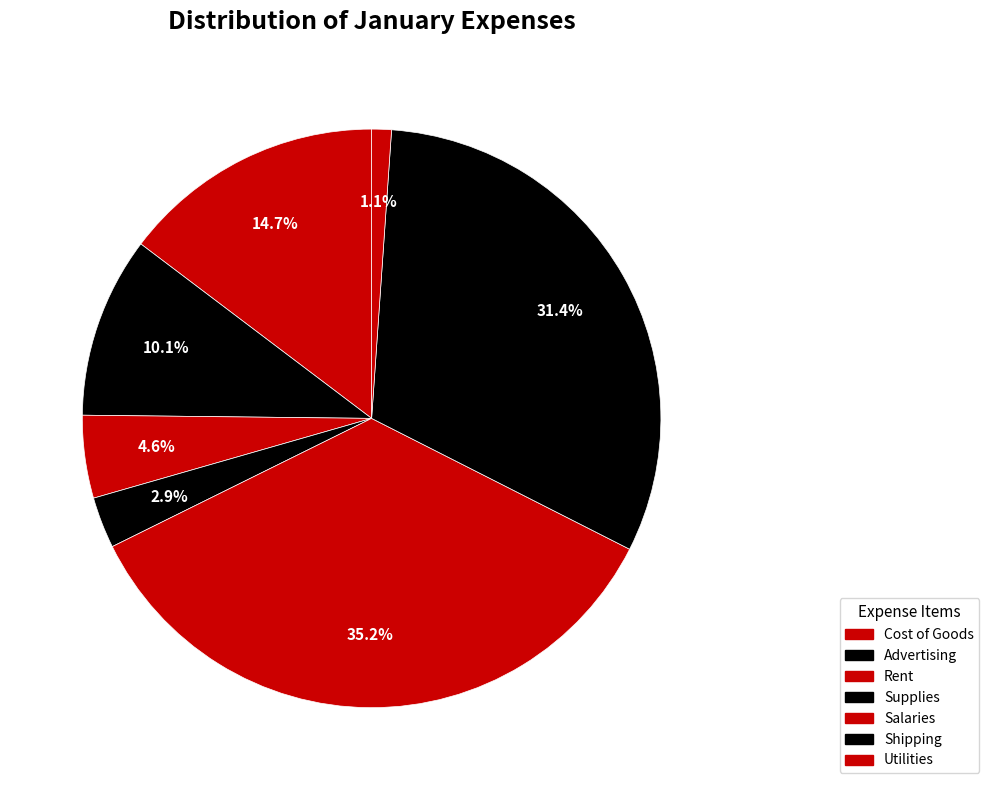

Does any single category account for the majority?

No